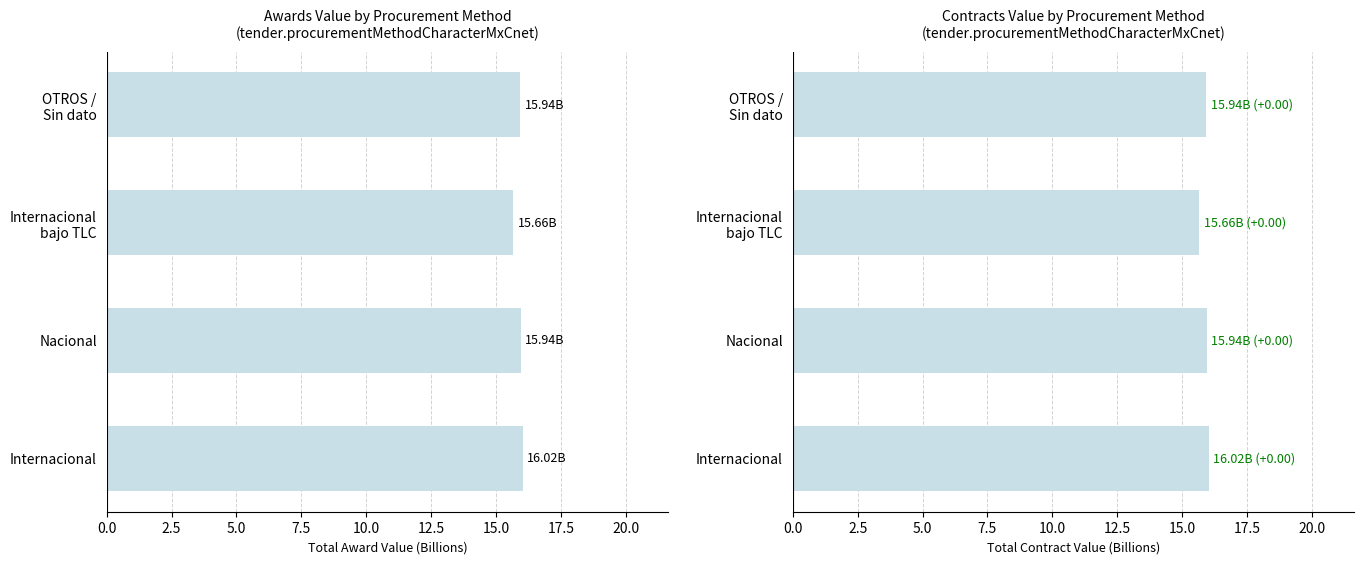

Which series has the widest spread of values?

awards.value.amount